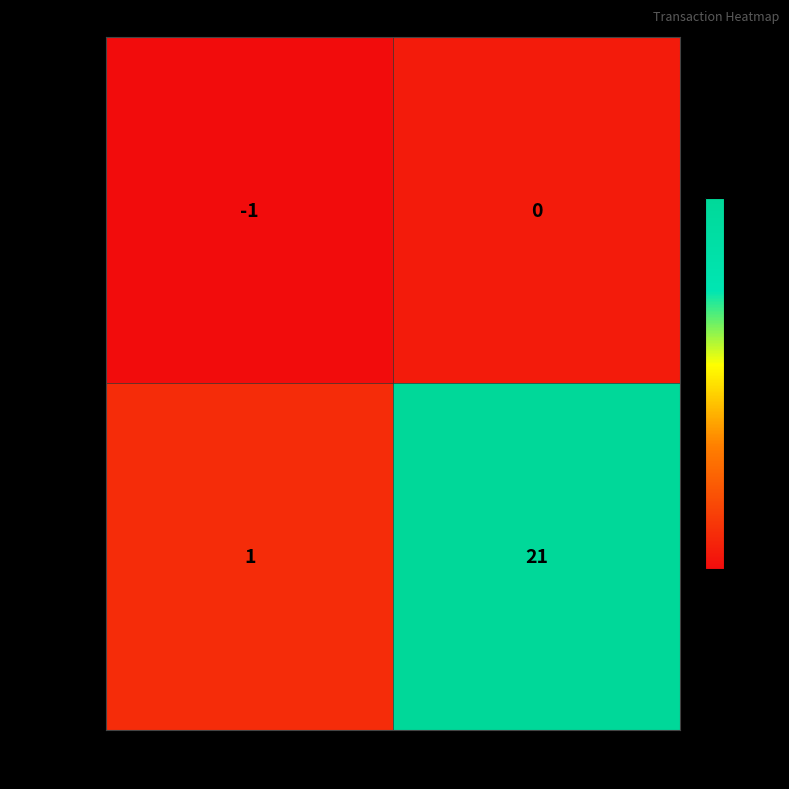

What is the smallest value displayed?

-1